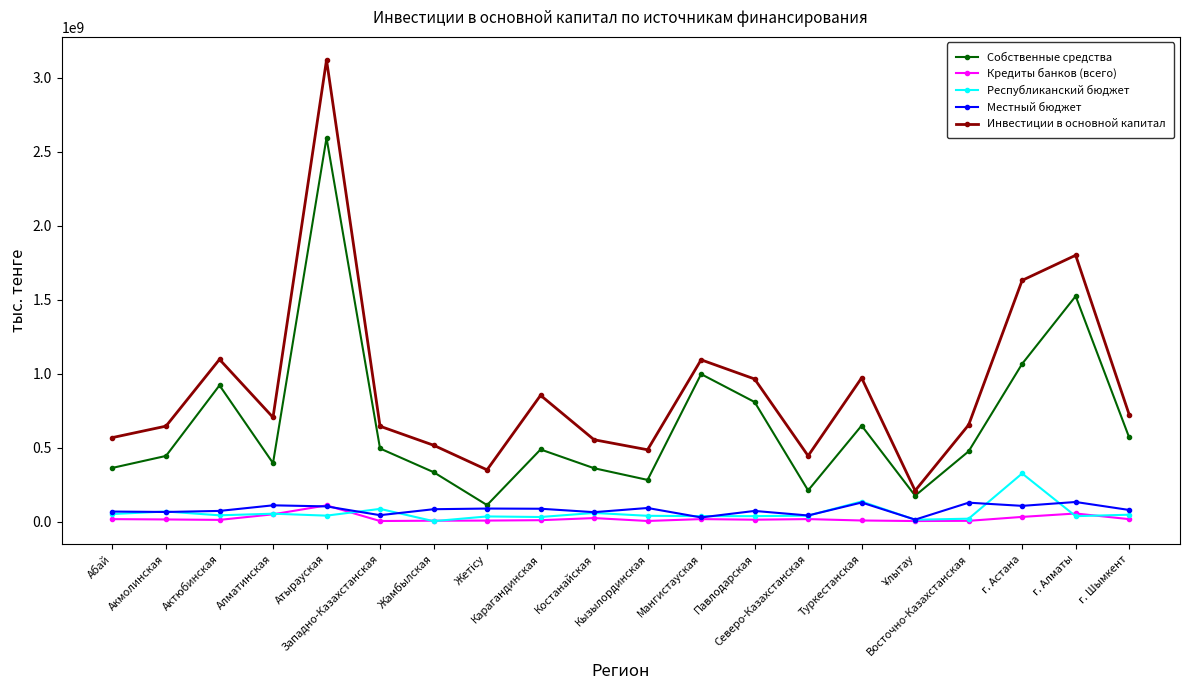

What is the value of the Кредиты банков (всего) point at the 1st from the left?

17824058